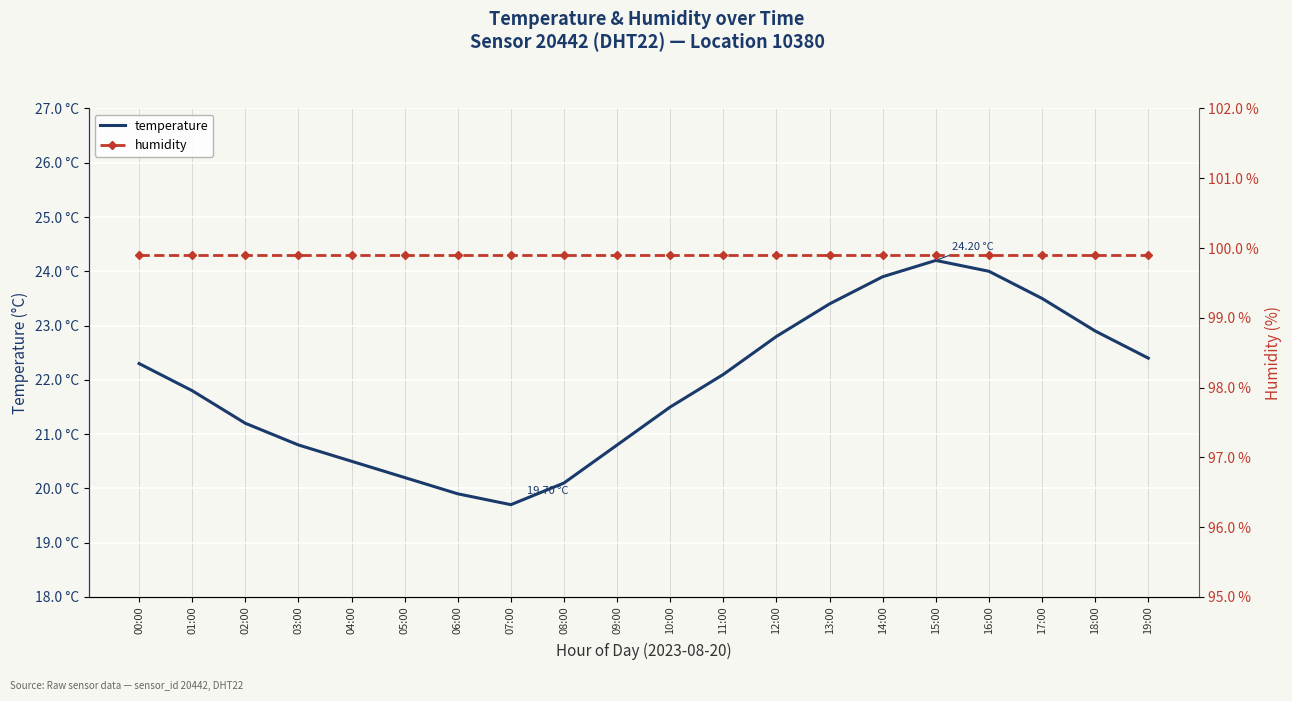

What is the maximum value shown in the chart?

99.9